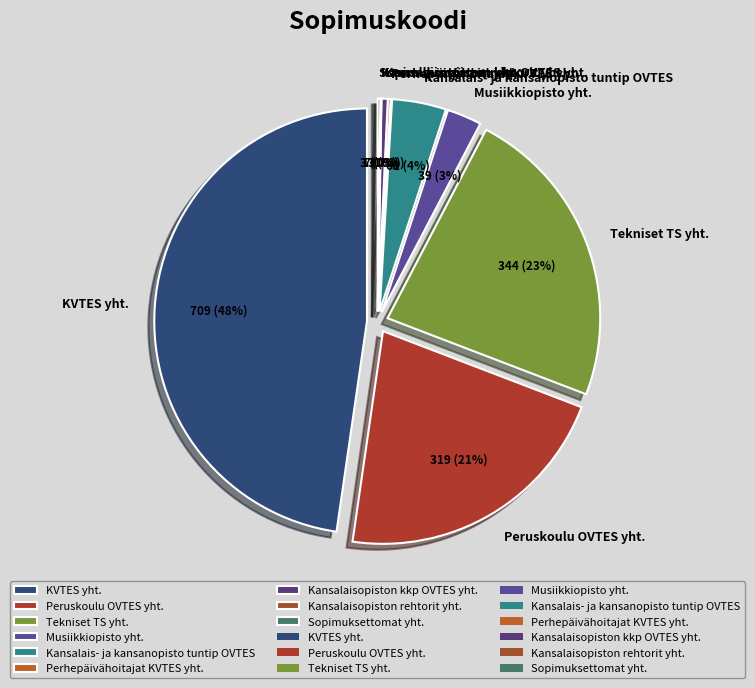

To the nearest percent, what portion does KVTES yht. represent?

48%